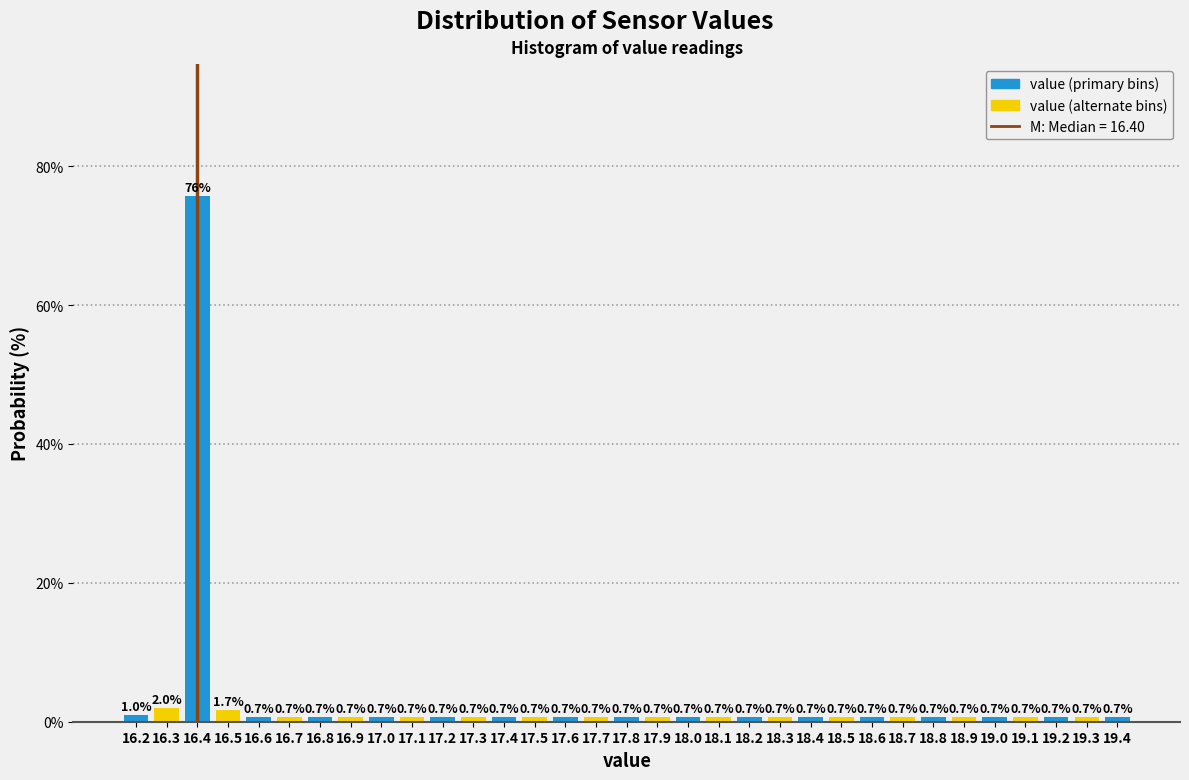

Over which range of the x-axis is the bar tallest?

16.35 to 16.45